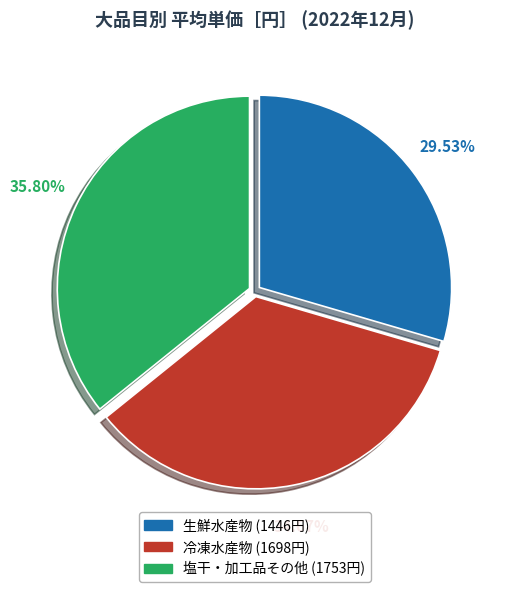

Does 冷凍水産物 account for over 50% of the chart?

No